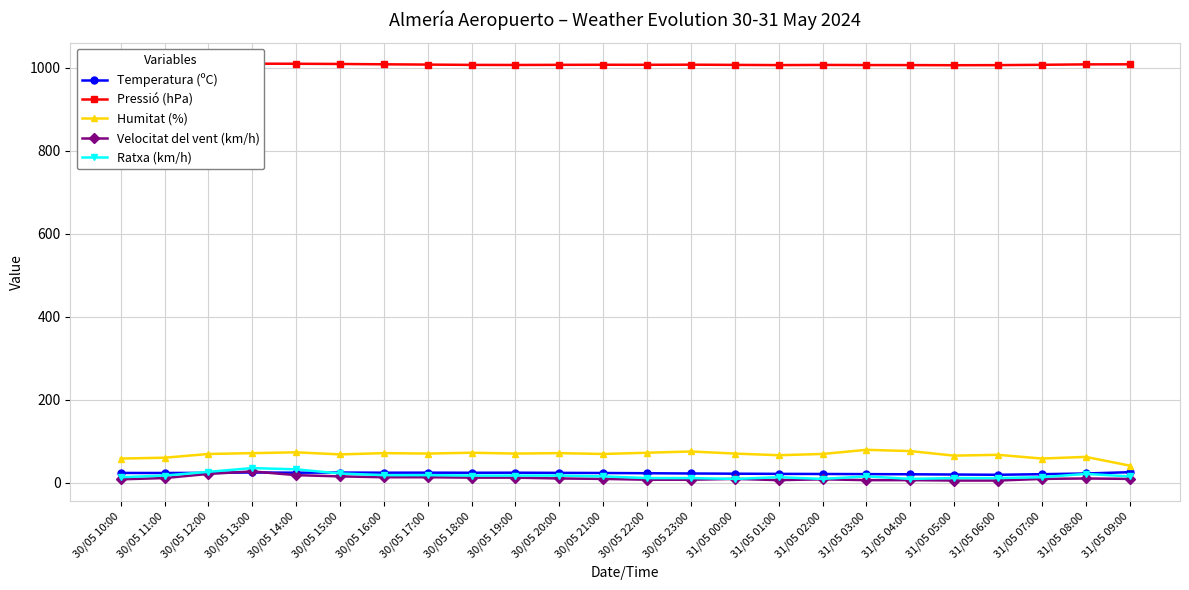

What is the smallest value displayed?

5.0